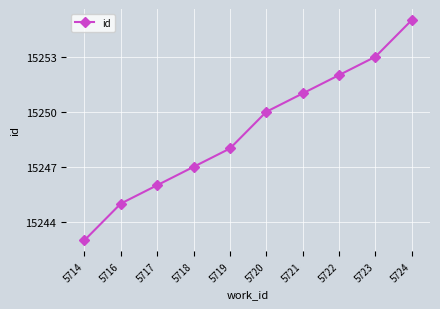

What is the approximate value at 5717, to the nearest 10?

15250